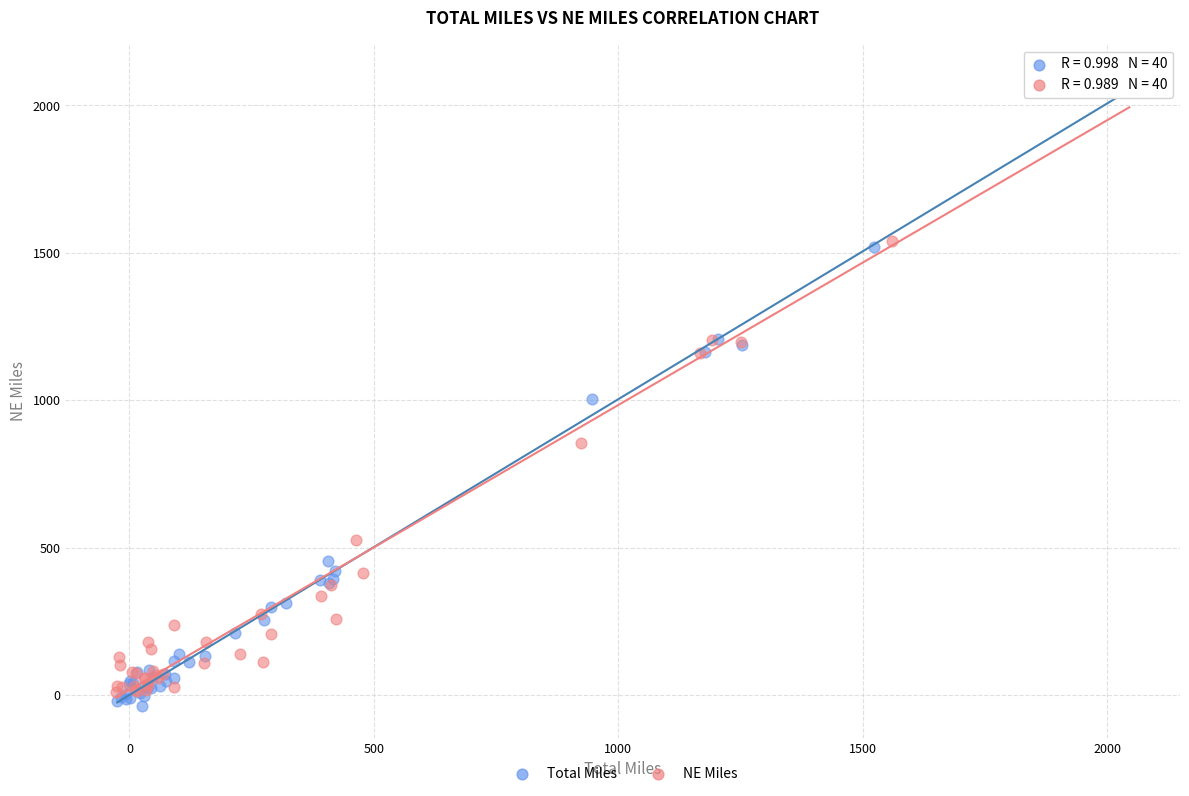

Which series has the largest Y range (max minus min)?

Total Miles